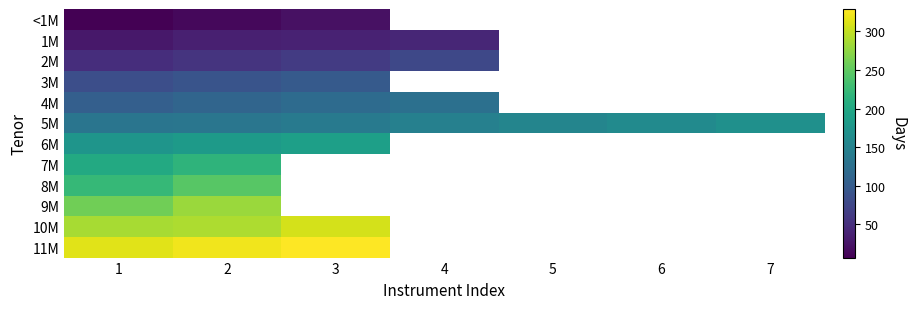

At 2, list the series in order from largest to smallest.

11M, 10M, 9M, 8M, 7M, 6M, 5M, 4M, 3M, 2M, 1M, <1M